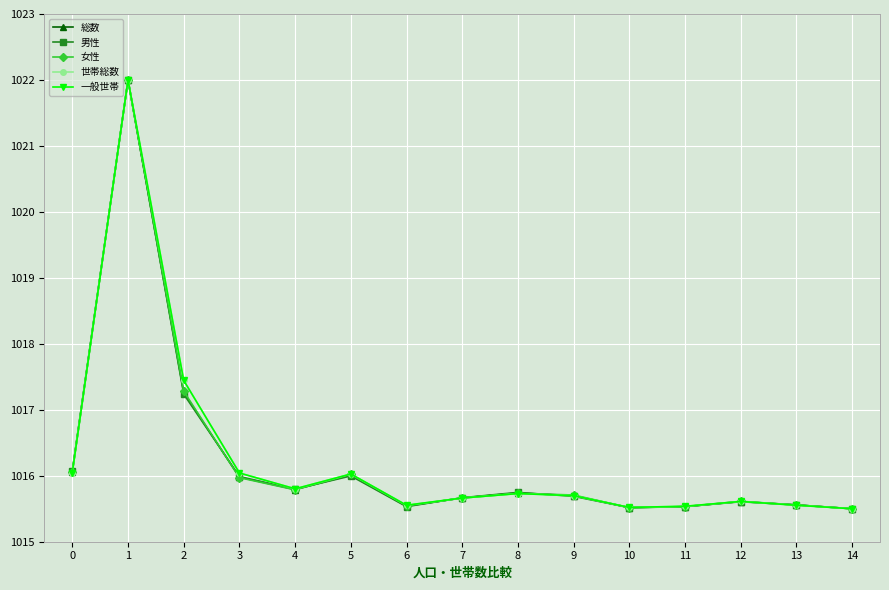

Where is the first local minimum for 世帯総数?

4